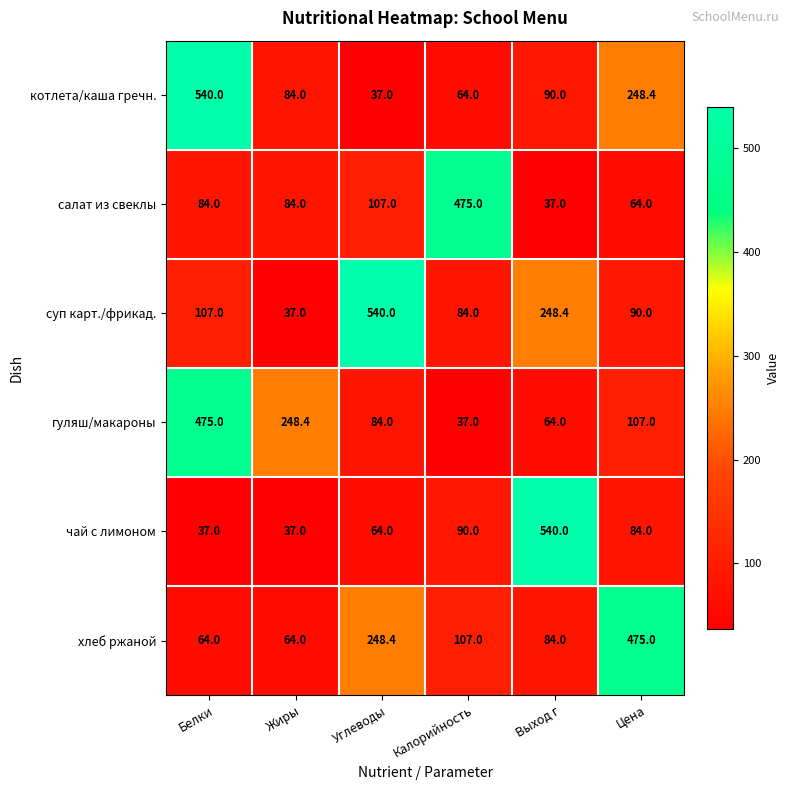

What is the sum of all хлеб ржаной values?

1042.4